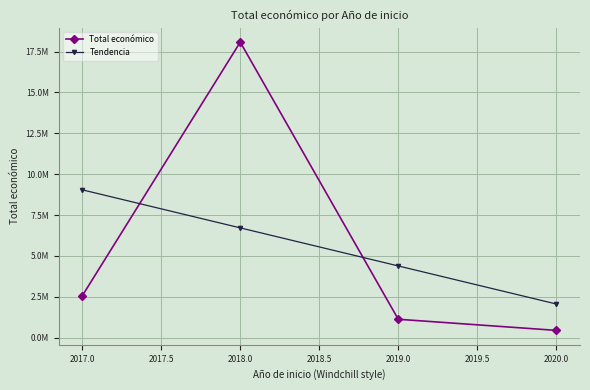

What is the sum of all Total económico values?

22193010.0